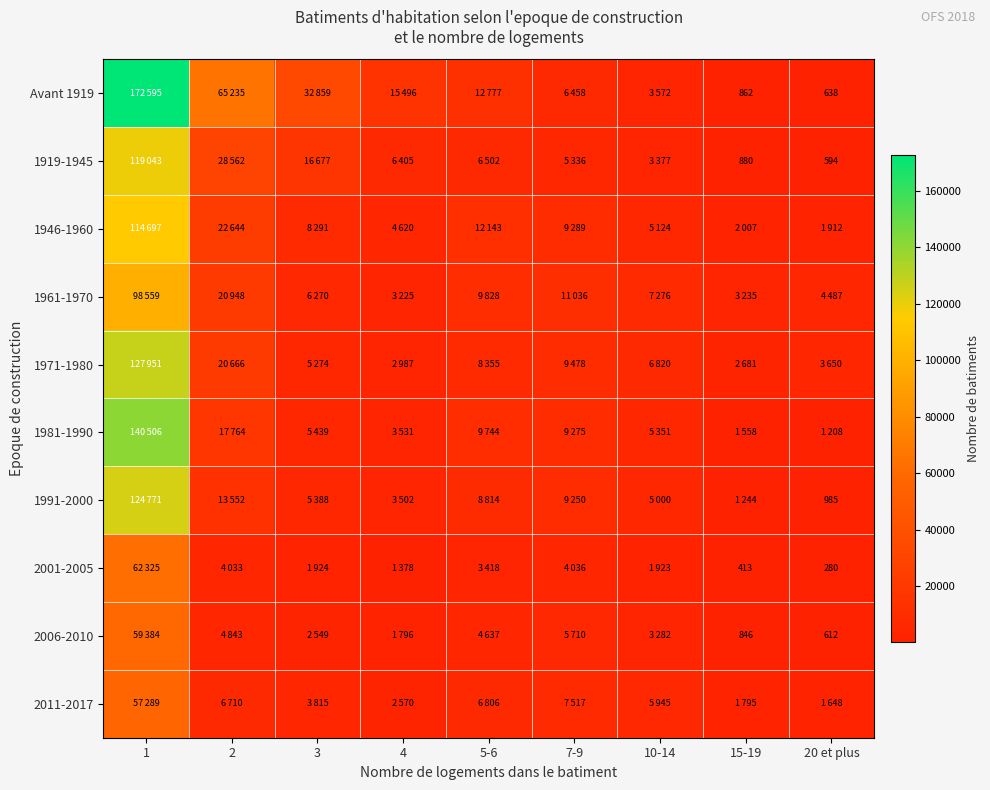

The Avant 1919 series shows 862 at 15-19. True or false?

True